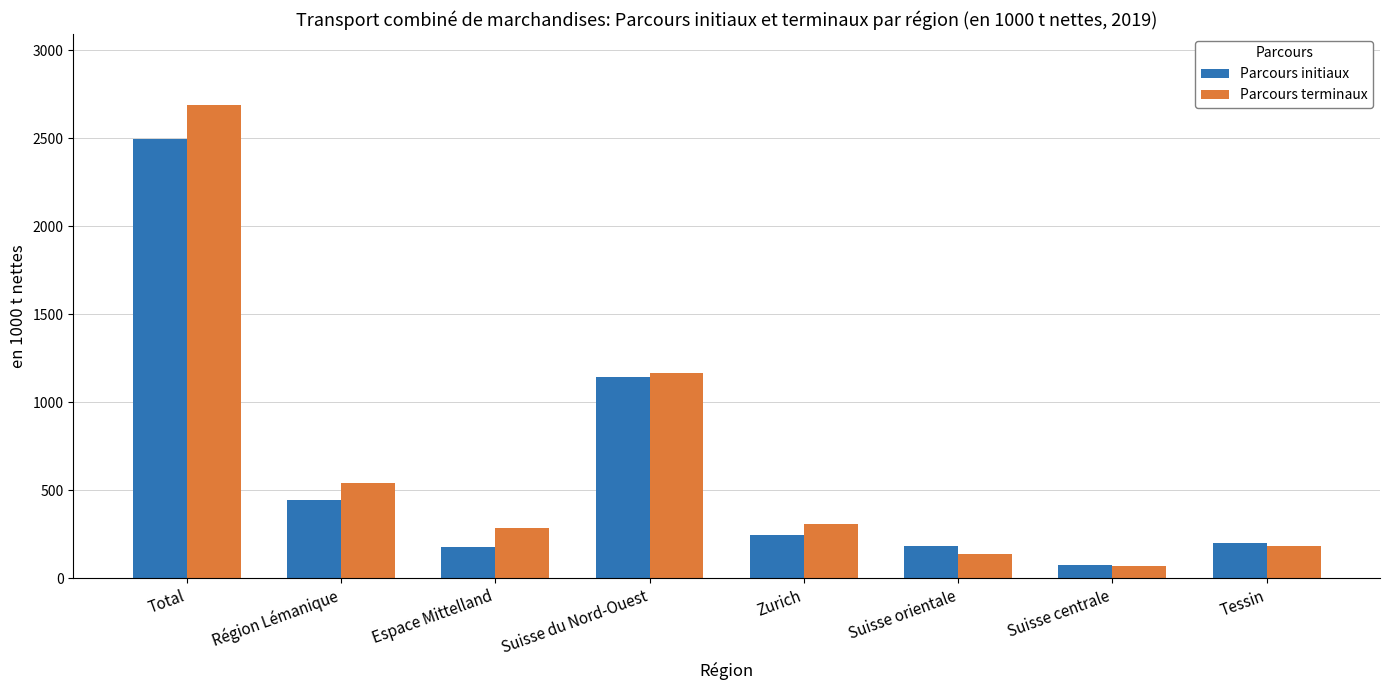

The value of Parcours terminaux at Total is 3992.0. True or false?

False